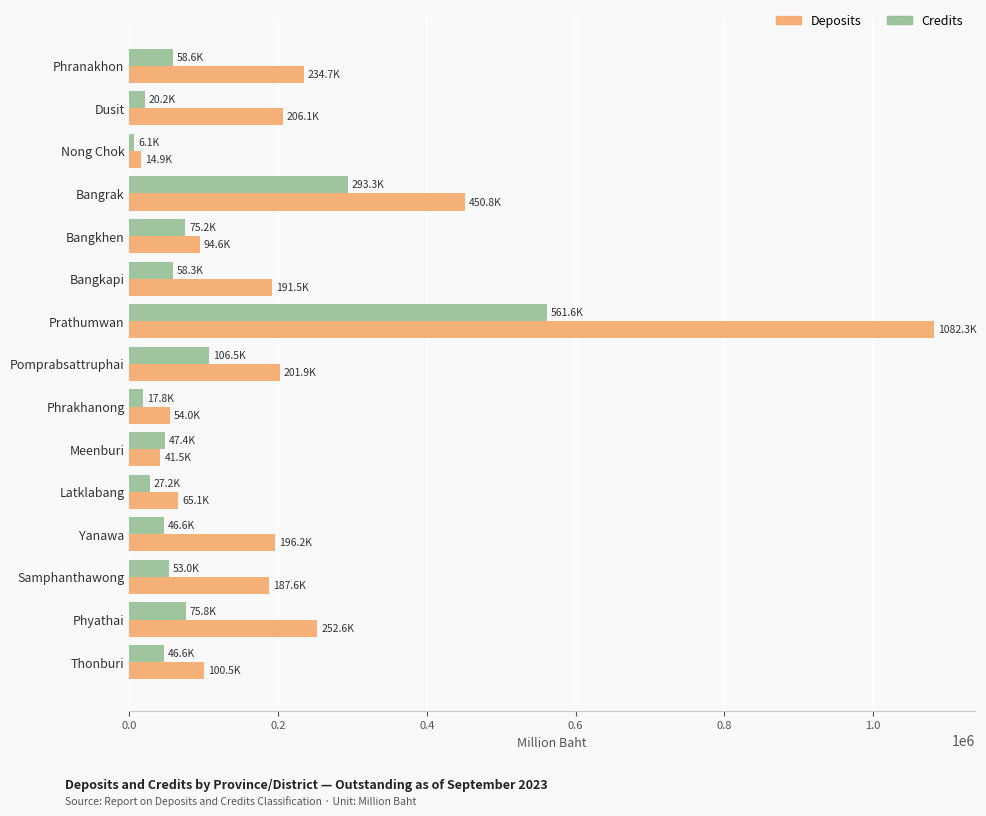

At which category does the chart reach its peak across all series?

Prathumwan